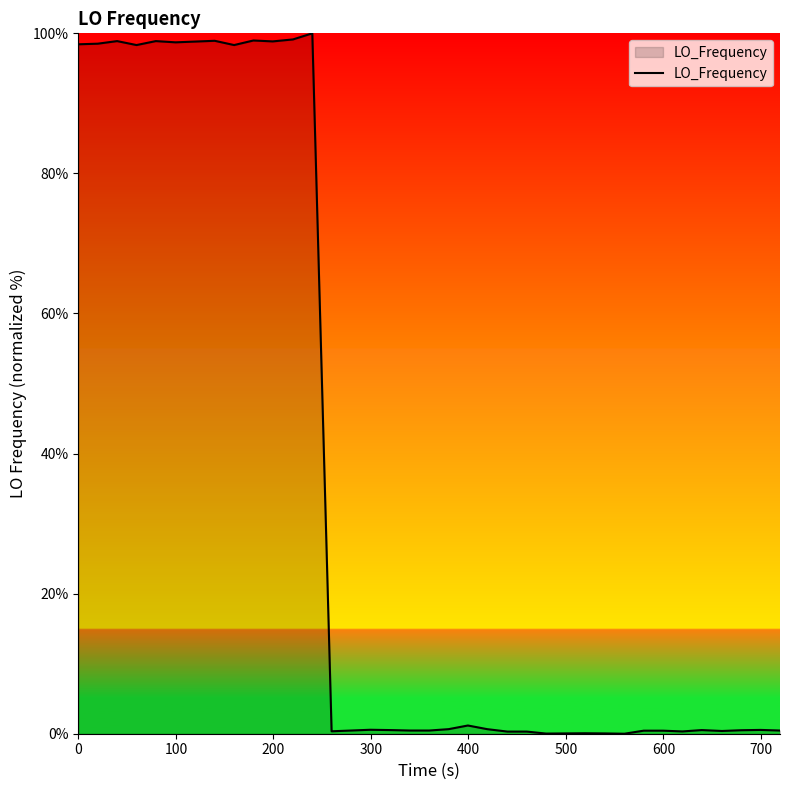

Does the chart display data point markers on the line(s)?

No